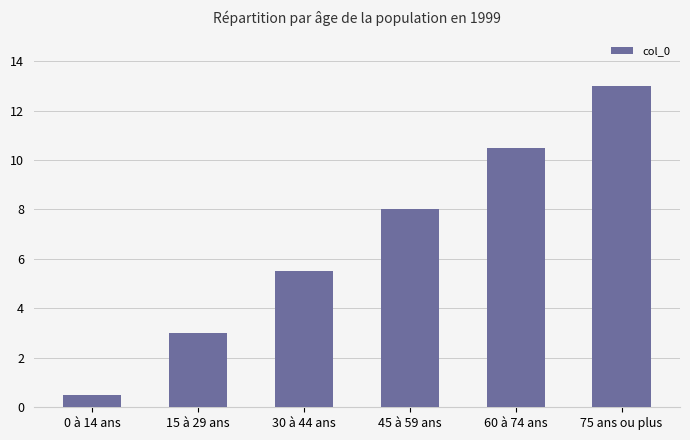

Reading left to right, transcribe all the data shown in this chart.

0.5	3.0	5.5	8.0	10.5	13.0